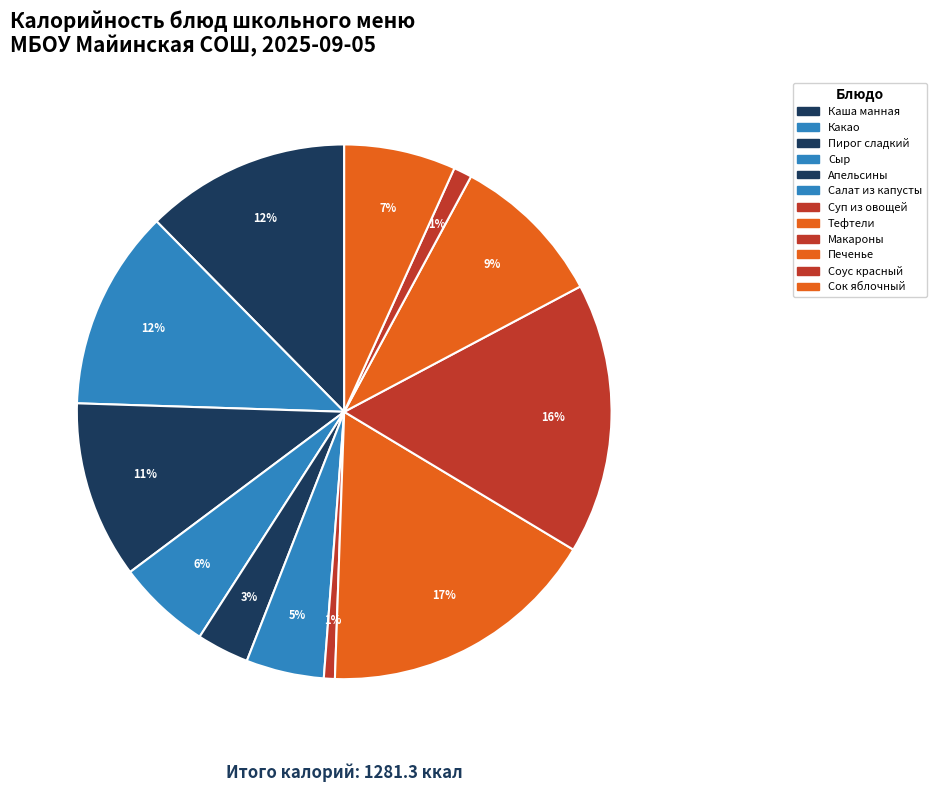

Rank the categories by value from lowest to highest.

Суп из овощей, Соус красный основной, Апельсины свежие, Салат из капусты белокочанной с морковью, Сыр порциями, Сок яблочный, Печенье, Пирог открытый сладкий, Напиток Какао, Каша манная молочная жидкая, Макароны отварные, Тефтели мясные